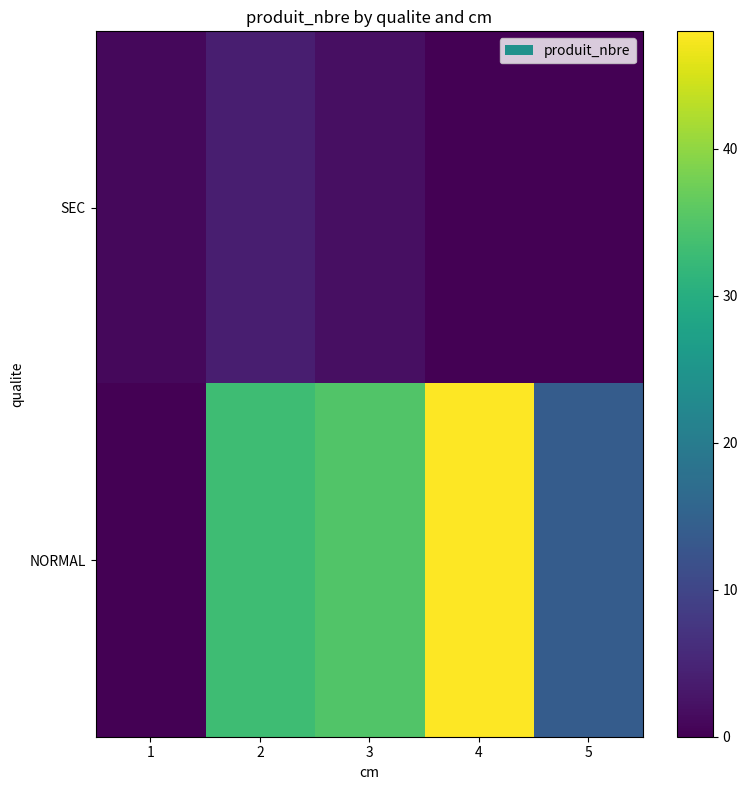

Which series changed the most between 1 and 4?

NORMAL